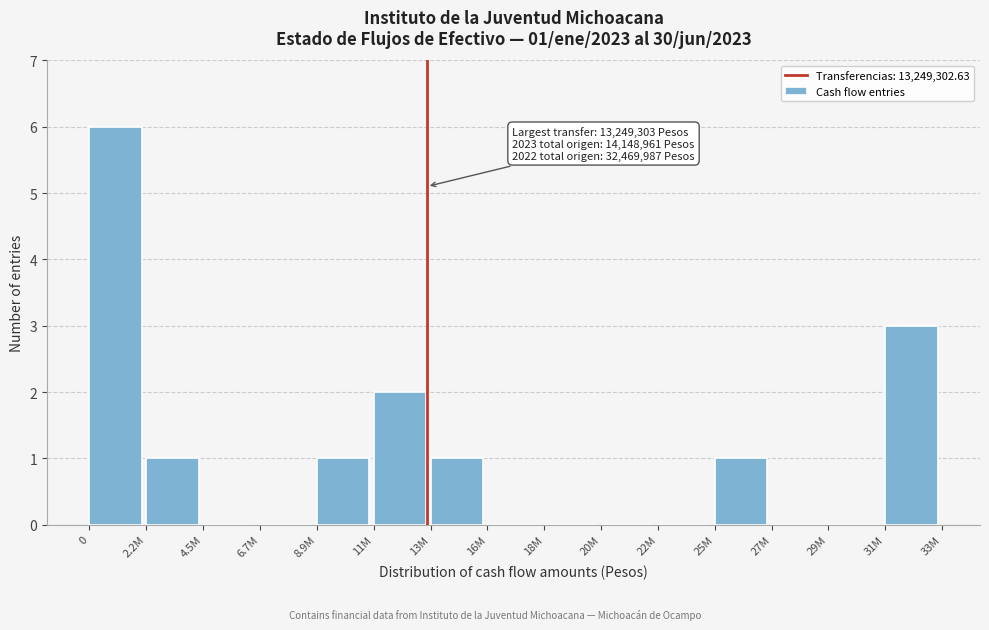

Reading right to left, list all the values displayed in this chart.

31M=3	29M=0	27M=0	25M=1	22M=0	20M=0	18M=0	16M=0	13M=1	11M=2	8.9M=1	6.7M=0	4.5M=0	2.2M=1	0=6